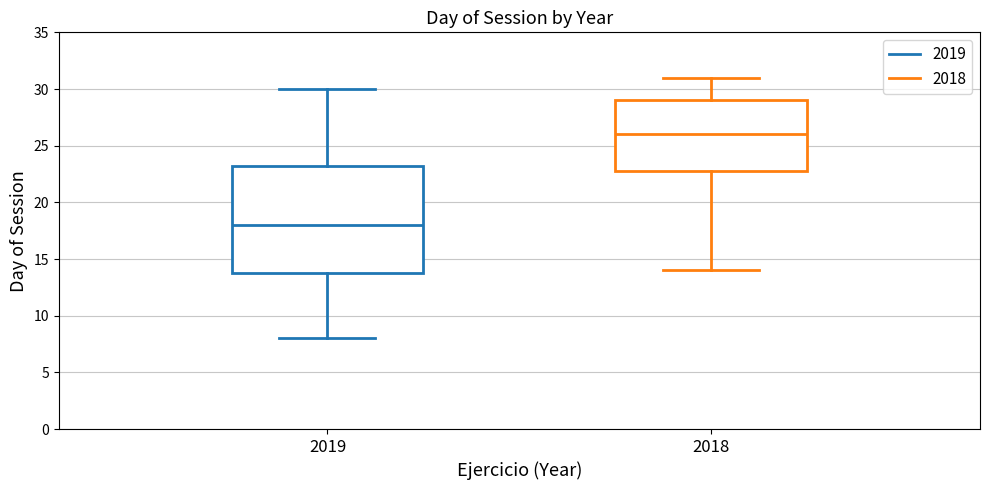

Which box is the tallest, from its lower edge to its upper edge?

2019